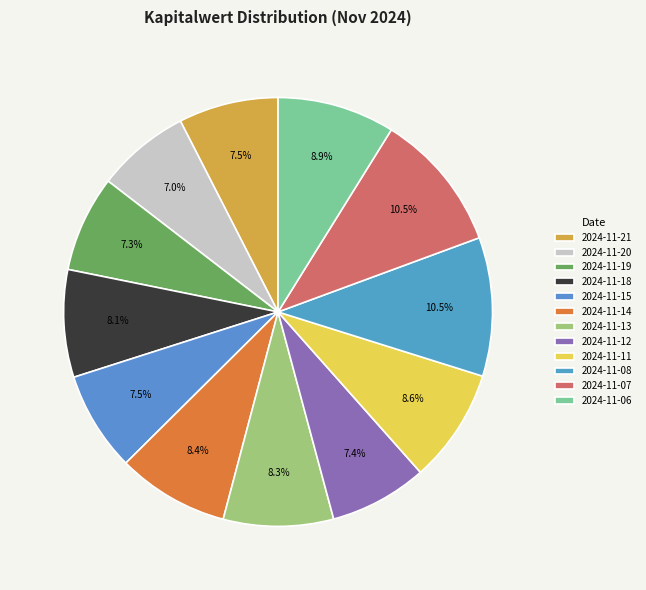

To the nearest percent, what portion does 2024-11-19 represent?

7%